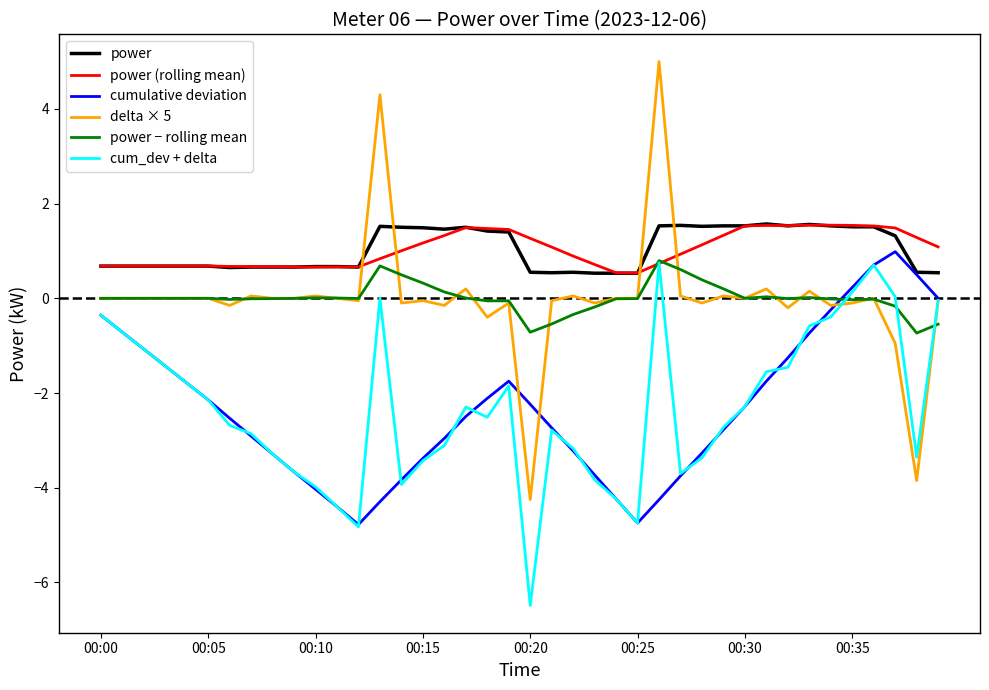

True or false: power and cum_dev + delta intersect in this chart.

False